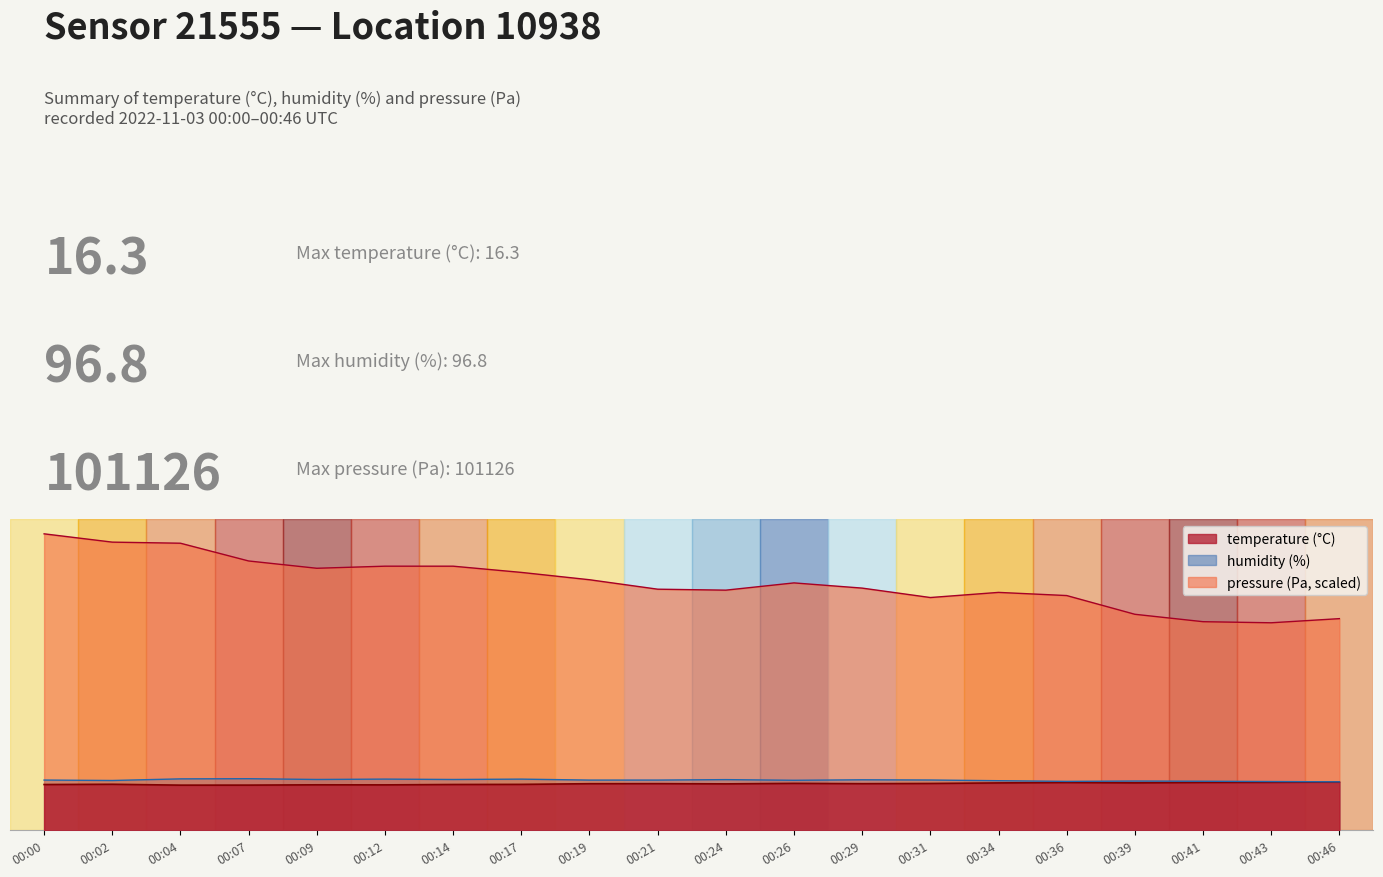

How many series are shown in this chart?

3